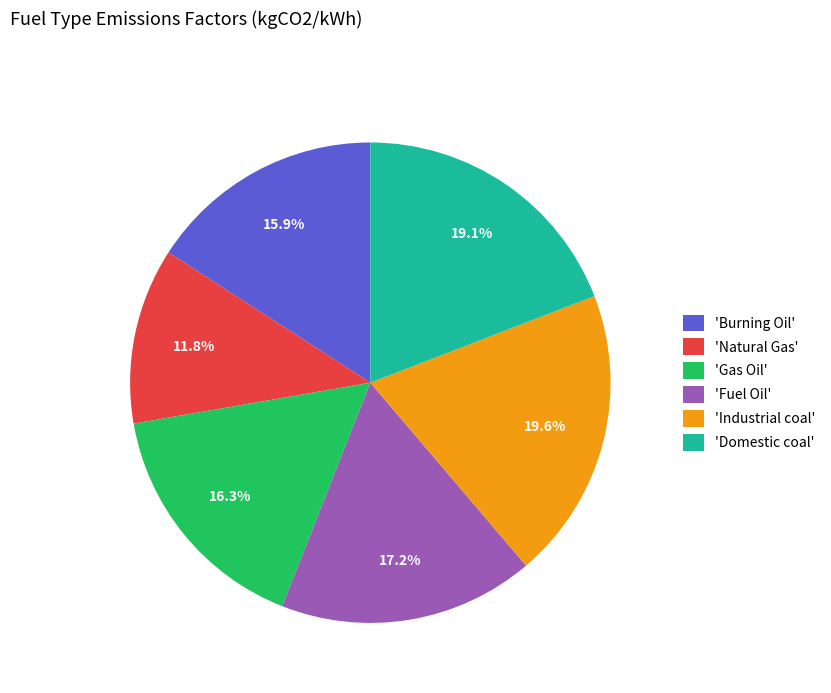

Is there a majority slice in this chart?

No